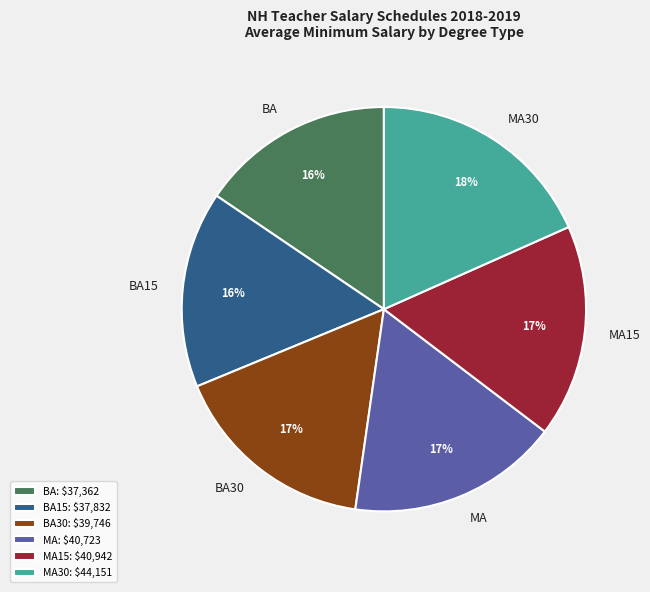

To the nearest percent, what is the average slice percentage?

17%